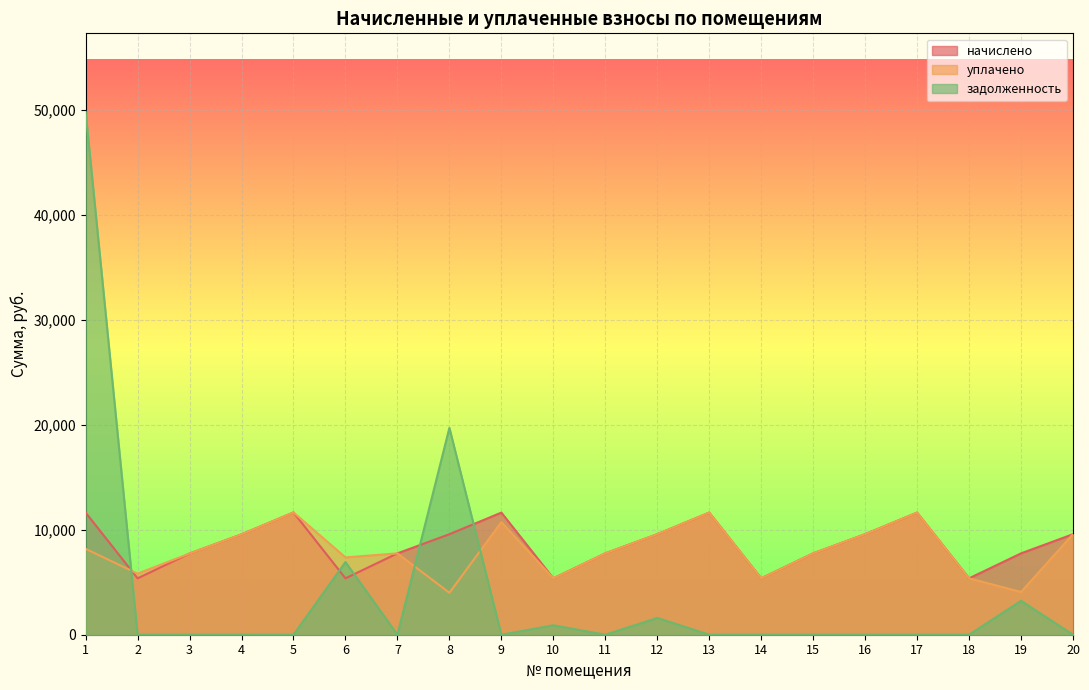

How many distinct data groups are displayed?

3